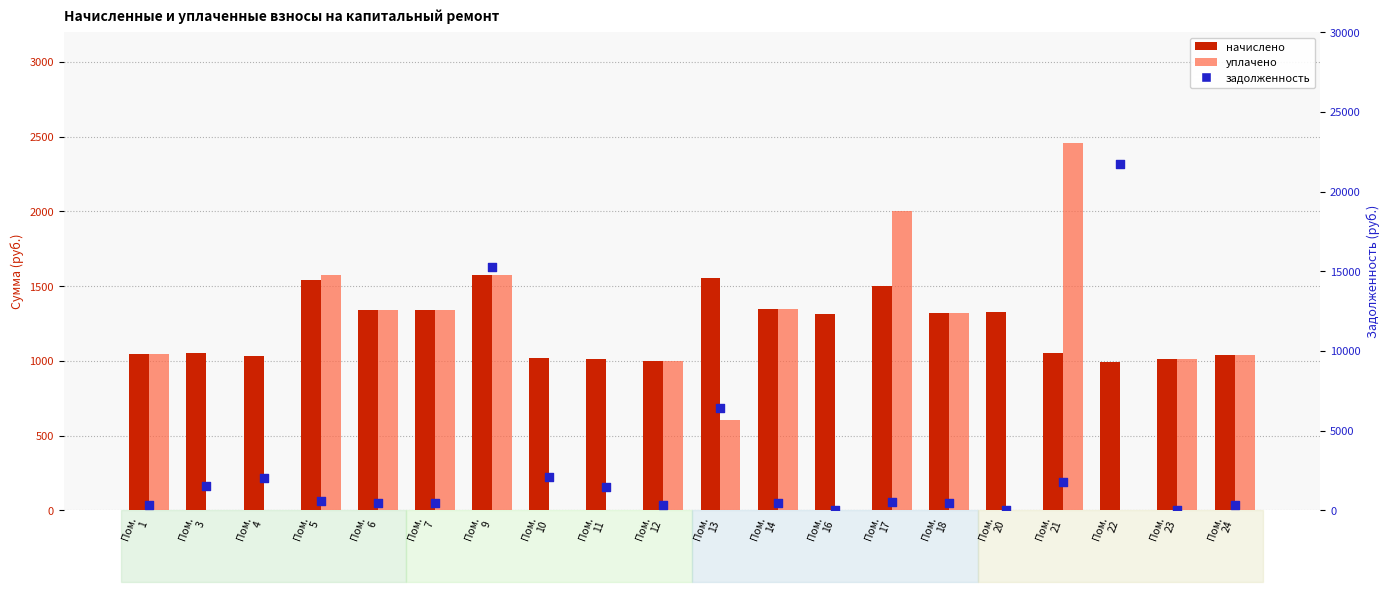

At how many categories does at least one series exceed 17875?

1